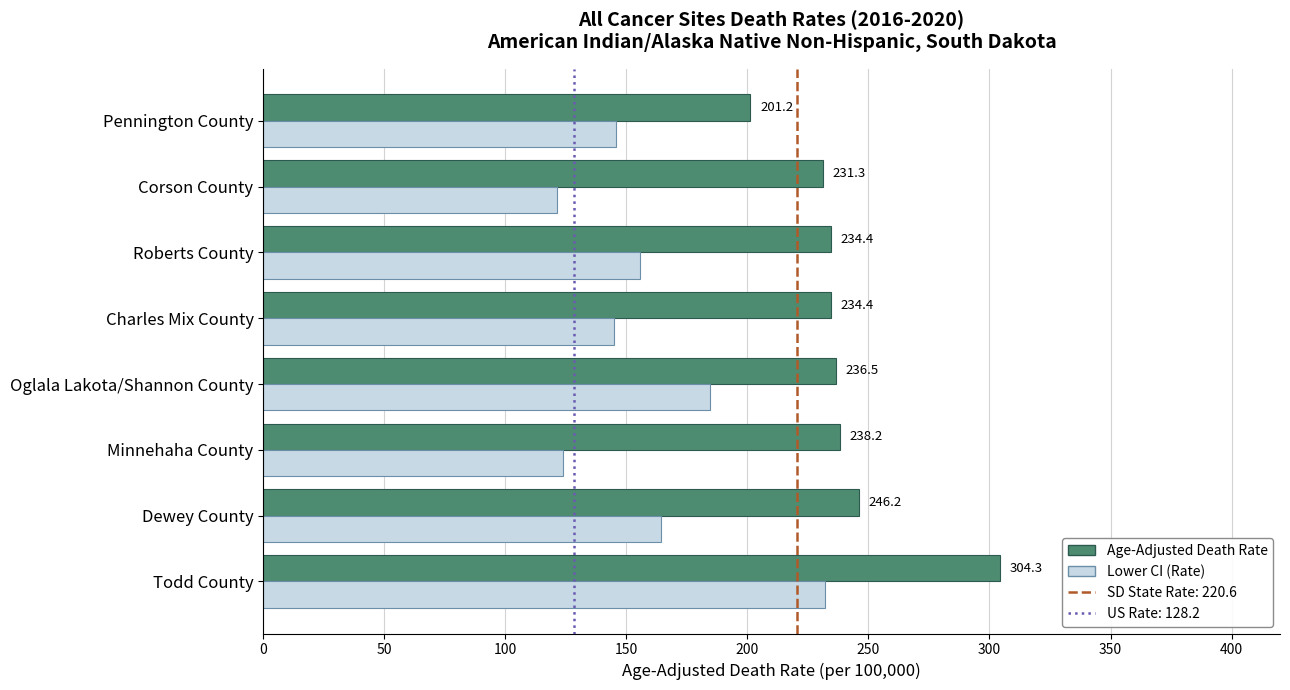

What is the total value across all series at Minnehaha County?

362.1